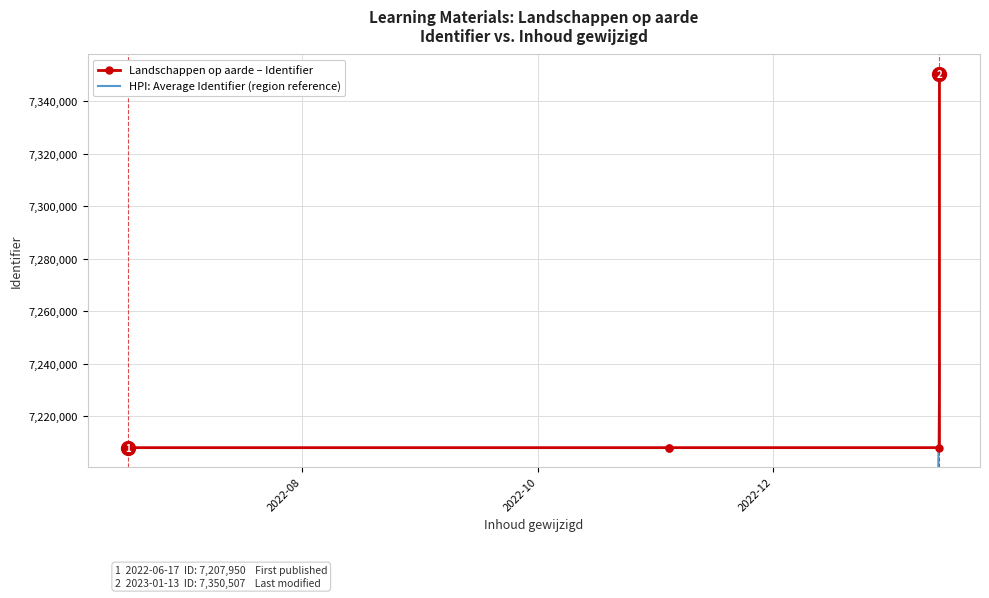

What is the value of the 2nd point from the left?

7207950